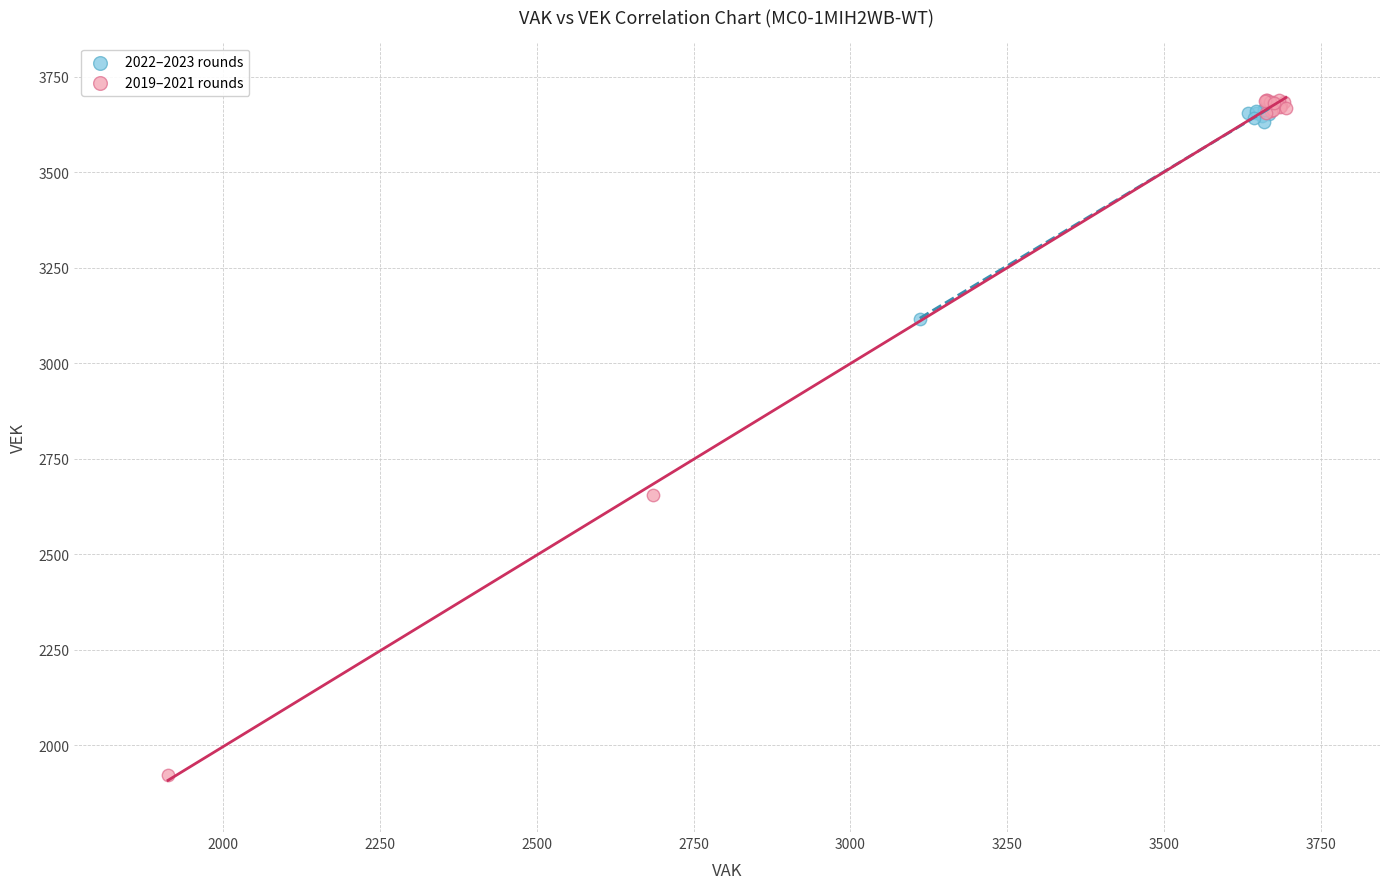

Which series has the largest Y range (max minus min)?

2019–2021 rounds